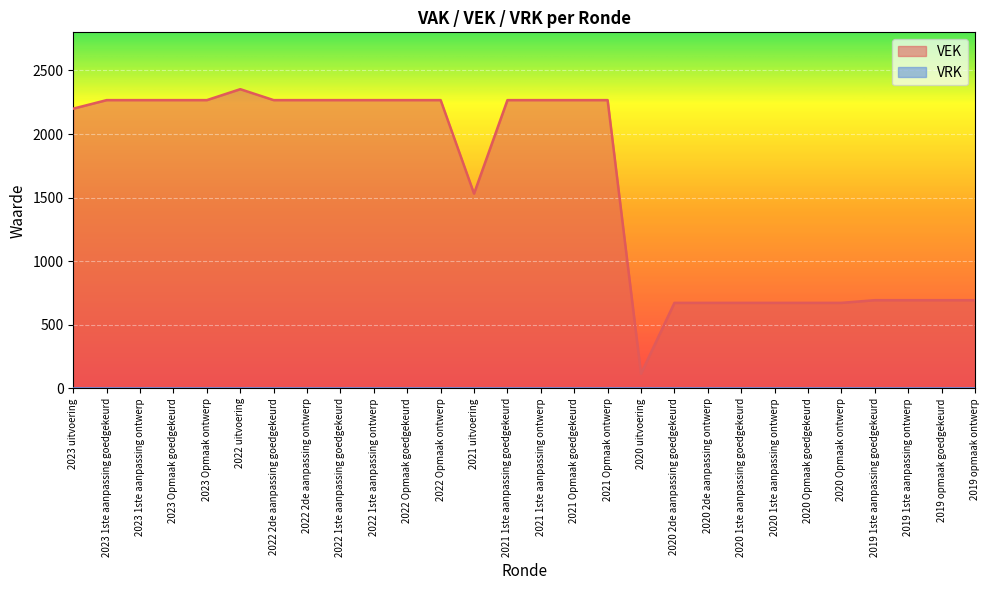

What position from the right is 2020 Opmaak goedgekeurd?

6